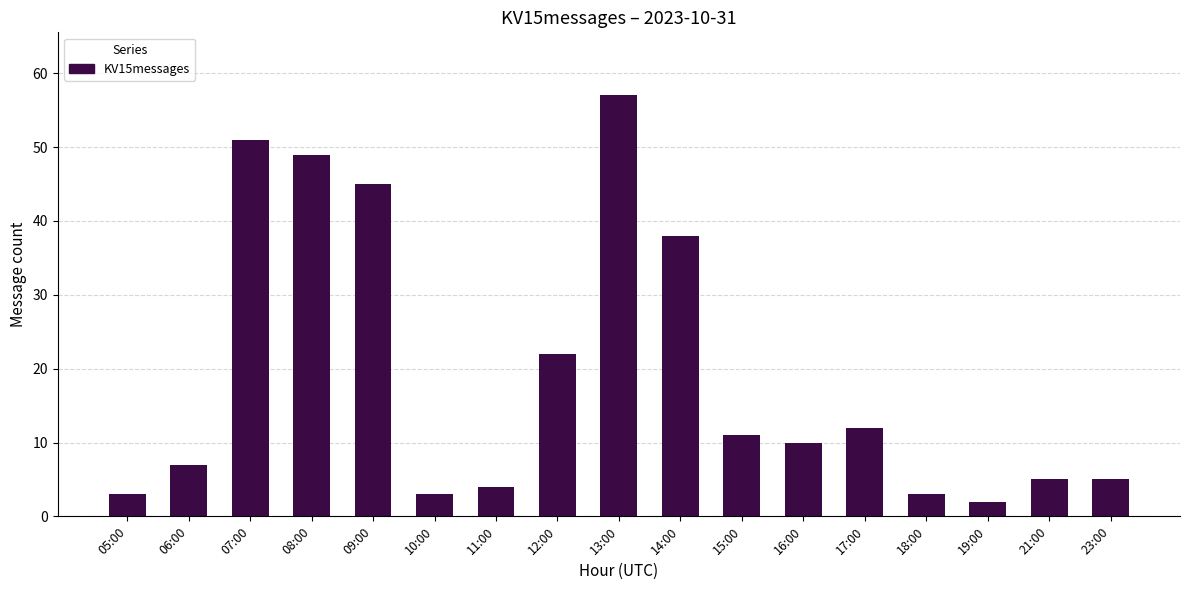

What is the difference between the values at 19:00 and 23:00?

3